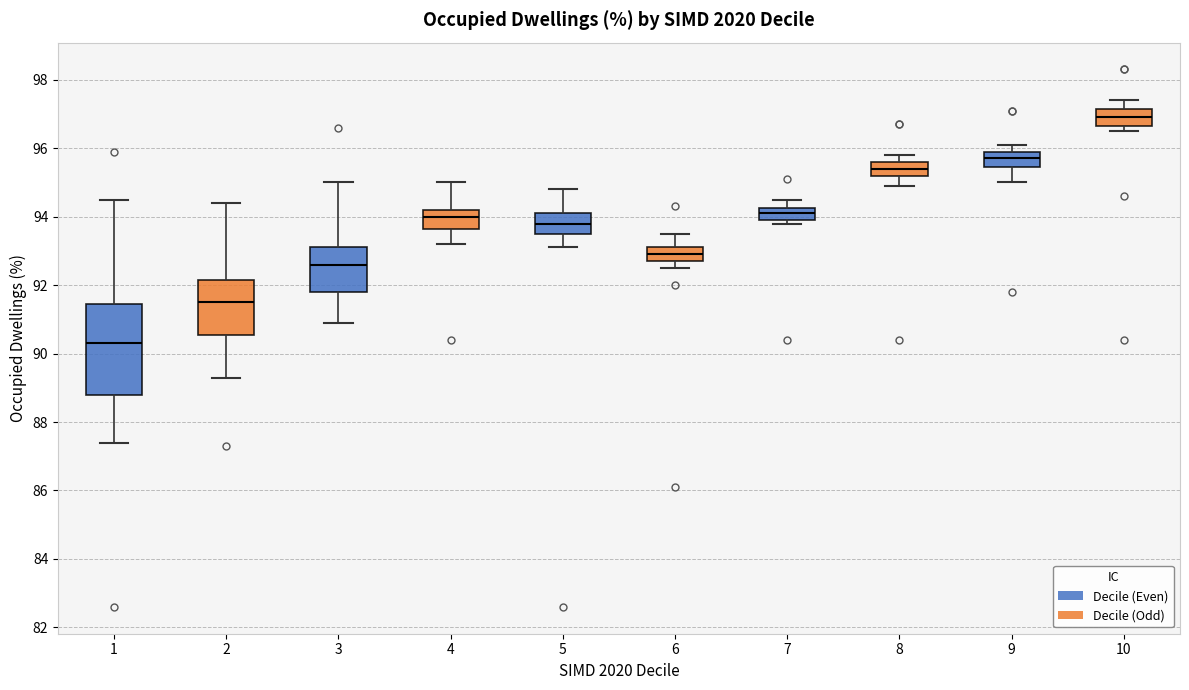

Which box has the highest median line?

10